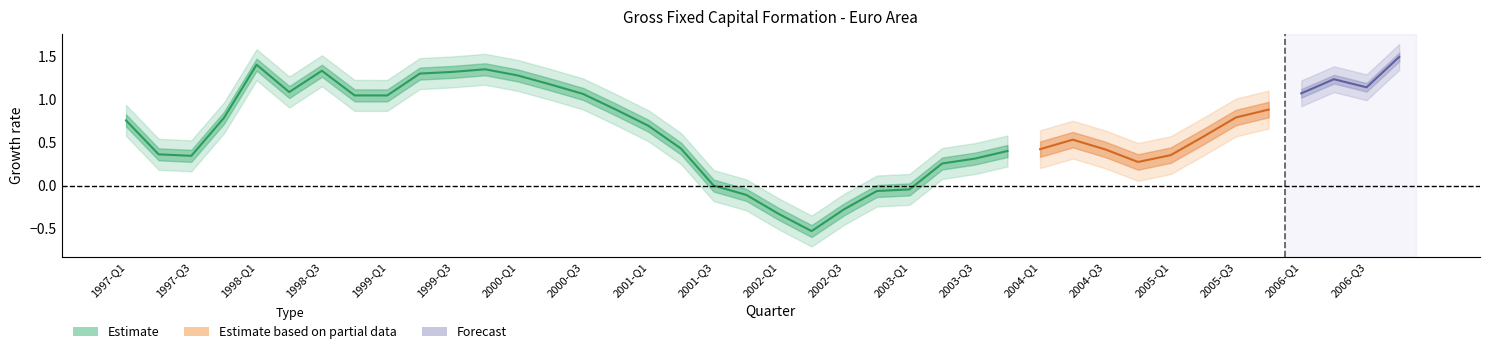

At which label is the value closest to 0?

2001-Q3